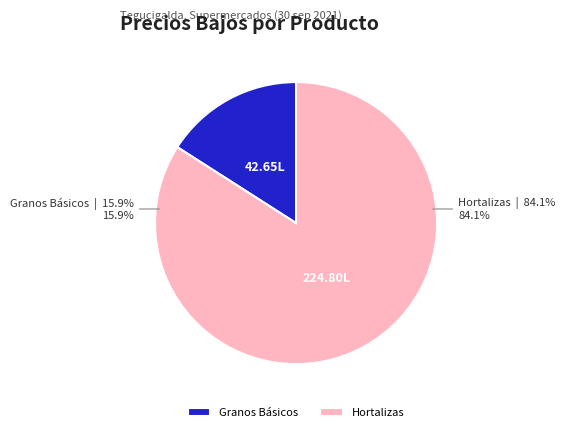

The Repollo verde slice represents 17% of the pie. True or false?

False